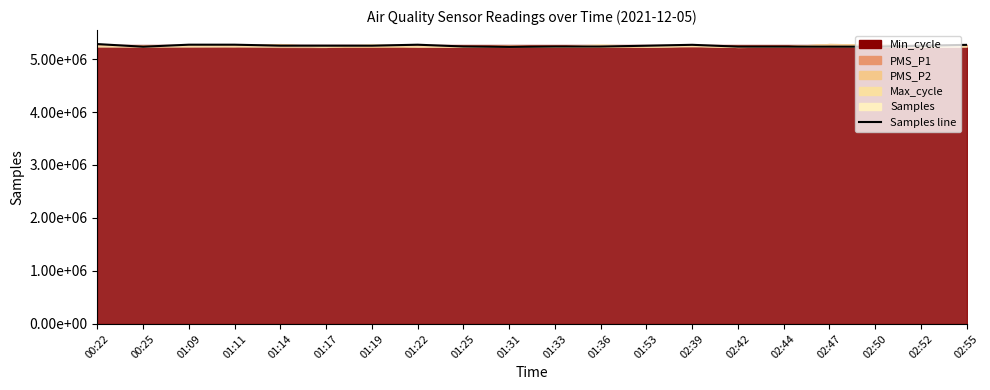

How many points are lower than both their immediate neighbors (excluding endpoints)?

4